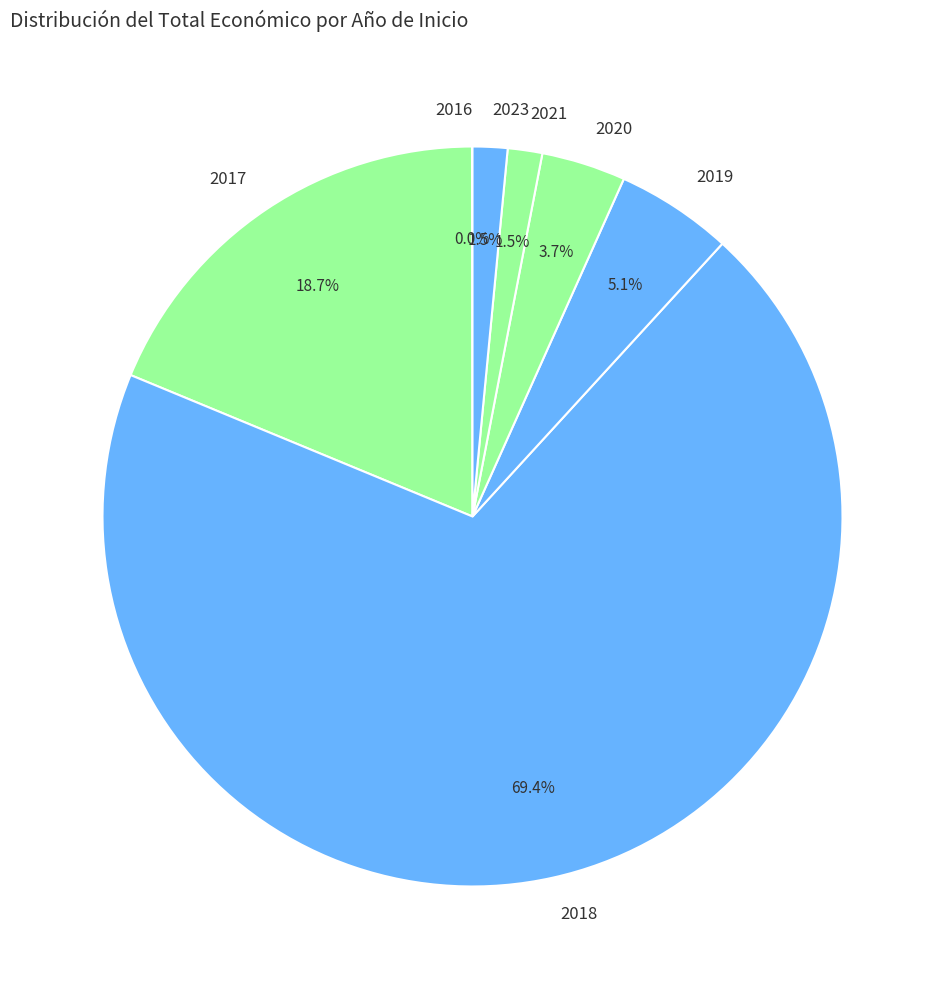

Which category accounts for the majority?

2018